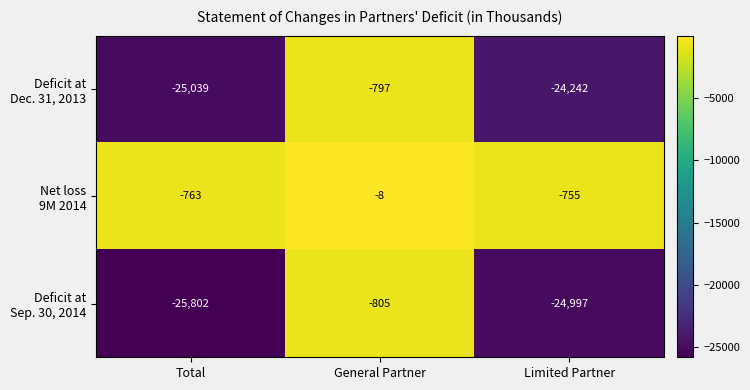

What is the greatest value displayed?

-8